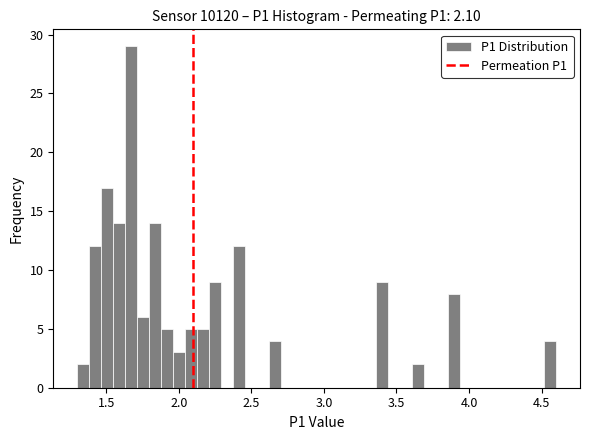

Around what value on the x-axis is the tallest bar? Give the approximate position of its centre, as read against the axis.

1.65